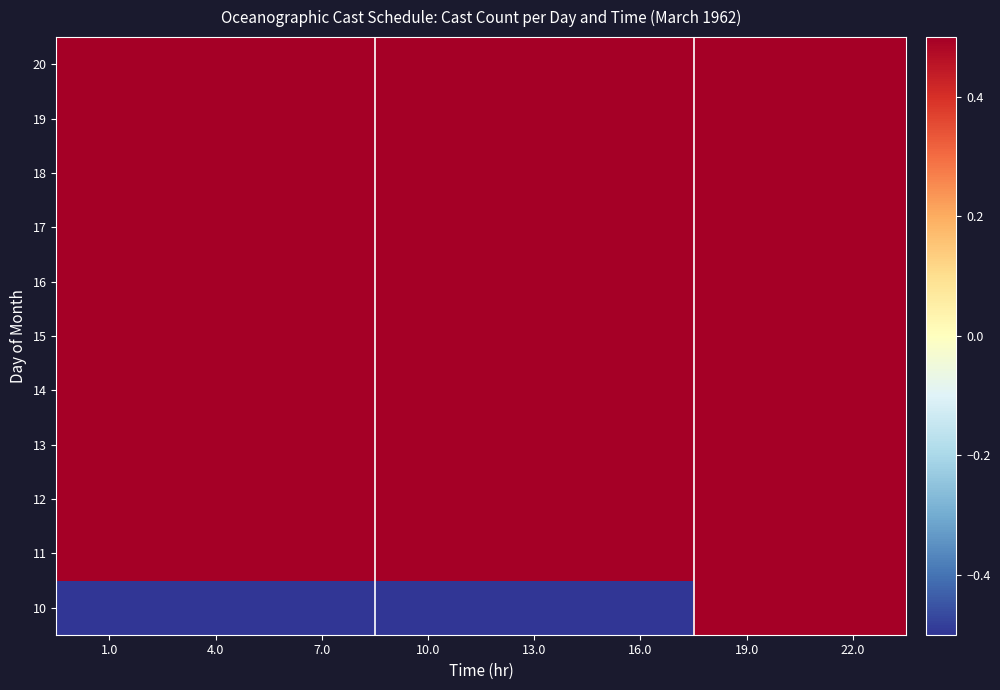

Reading right to left, what are all the values shown in this chart?

10: 22.0=0.5	19.0=0.5	16.0=-6.8	13.0=-6.8	10.0=-6.8	7.0=-6.8	4.0=-6.8	1.0=-6.8
11: 22.0=0.5	19.0=0.5	16.0=0.5	13.0=0.5	10.0=0.5	7.0=0.5	4.0=0.5	1.0=0.5
12: 22.0=0.5	19.0=0.5	16.0=0.5	13.0=0.5	10.0=0.5	7.0=0.5	4.0=0.5	1.0=0.5
13: 22.0=0.5	19.0=0.5	16.0=0.5	13.0=0.5	10.0=0.5	7.0=0.5	4.0=0.5	1.0=0.5
14: 22.0=0.5	19.0=0.5	16.0=0.5	13.0=0.5	10.0=0.5	7.0=0.5	4.0=0.5	1.0=0.5
15: 22.0=0.5	19.0=0.5	16.0=0.5	13.0=0.5	10.0=0.5	7.0=0.5	4.0=0.5	1.0=0.5
16: 22.0=0.5	19.0=0.5	16.0=0.5	13.0=0.5	10.0=0.5	7.0=0.5	4.0=0.5	1.0=0.5
17: 22.0=0.5	19.0=0.5	16.0=0.5	13.0=0.5	10.0=0.5	7.0=0.5	4.0=0.5	1.0=0.5
18: 22.0=0.5	19.0=0.5	16.0=0.5	13.0=0.5	10.0=0.5	7.0=0.5	4.0=0.5	1.0=0.5
19: 22.0=0.5	19.0=0.5	16.0=0.5	13.0=0.5	10.0=0.5	7.0=0.5	4.0=0.5	1.0=0.5
20: 22.0=0.5	19.0=0.5	16.0=0.5	13.0=0.5	10.0=0.5	7.0=0.5	4.0=0.5	1.0=0.5